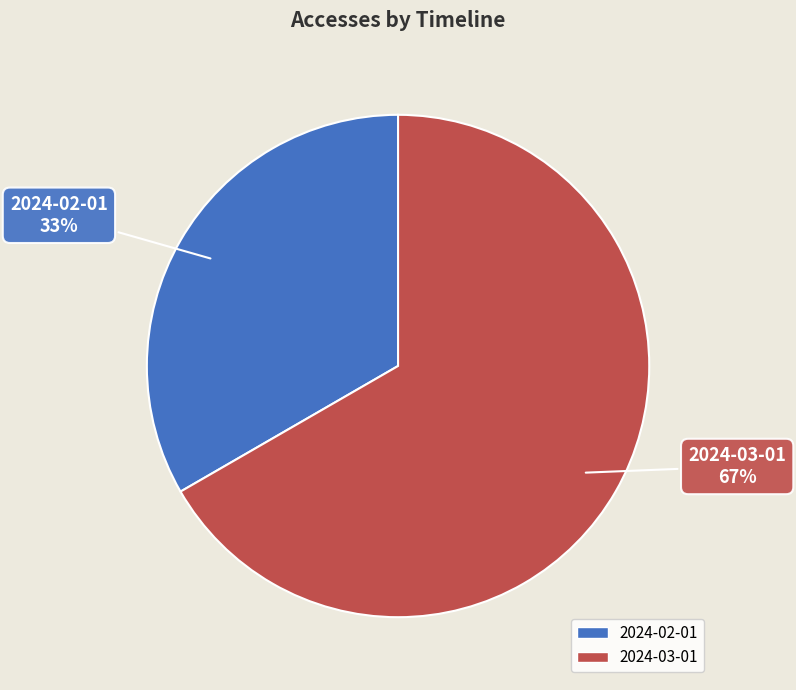

What percentage is the 2024-03-01 slice, to the nearest percent?

67%